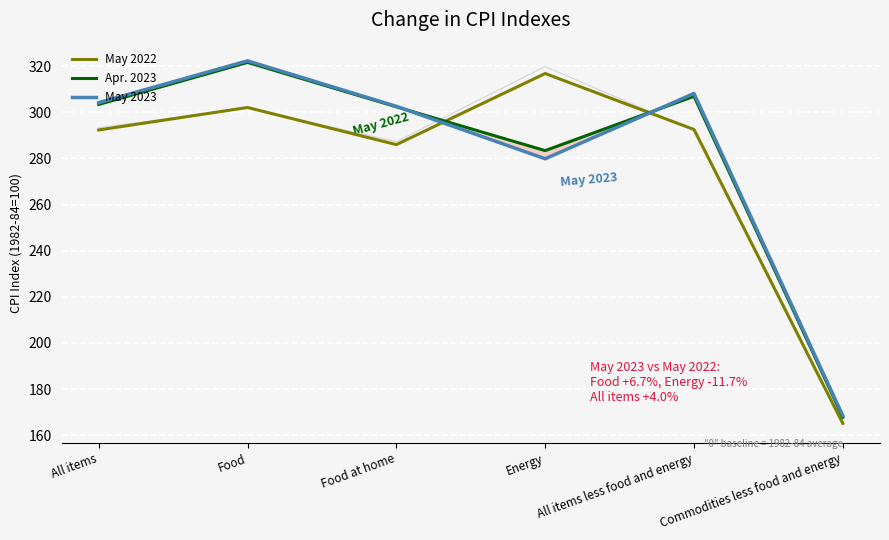

Reading left to right, what are all the values shown in this chart?

May 2022: 292.3	302.0	286.0	316.8	292.5	165.1
Apr. 2023: 303.4	321.6	302.3	283.4	306.9	167.8
May 2023: 304.1	322.2	302.5	279.8	308.1	168.5